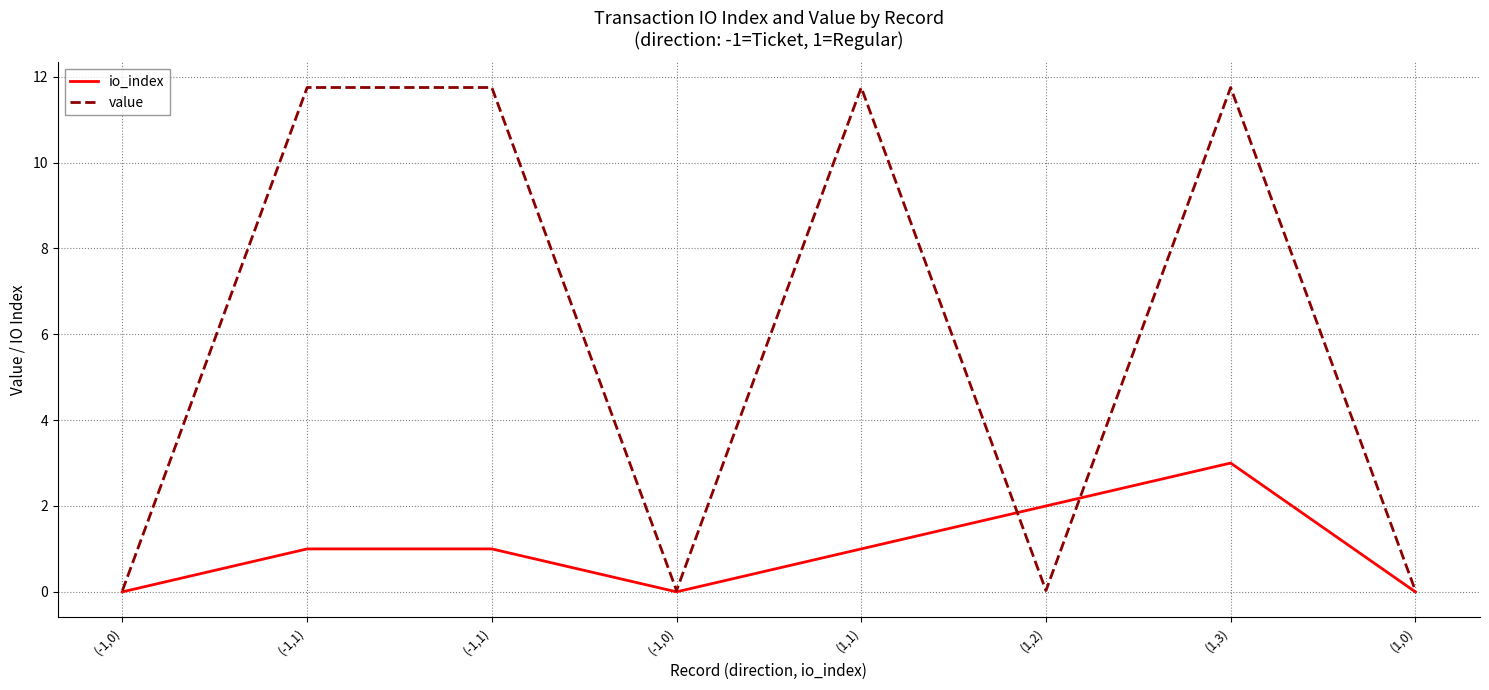

Is this an area chart (filled region under the line)?

No